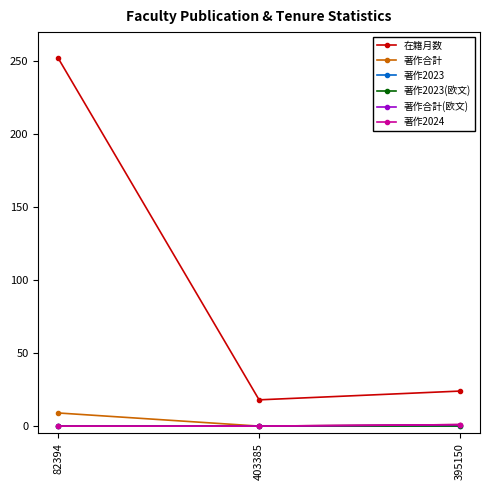

Read the 著作合計 value at 395150.

1